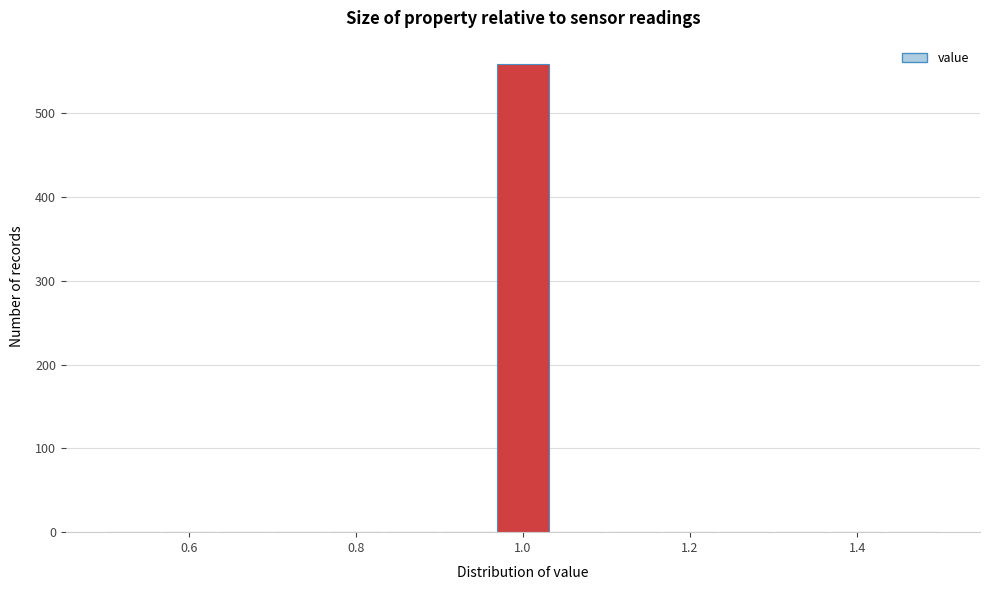

Around what value on the x-axis is the tallest bar? Give the approximate position of its centre, as read against the axis.

1.00